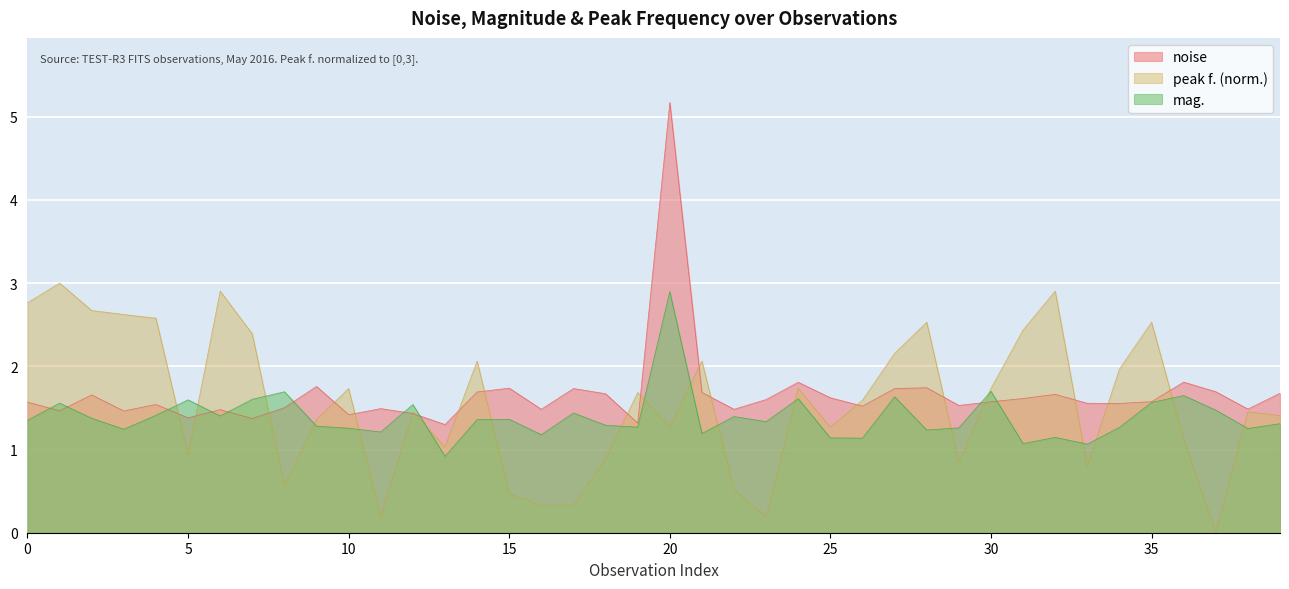

Which category has the lowest value across all series?

37